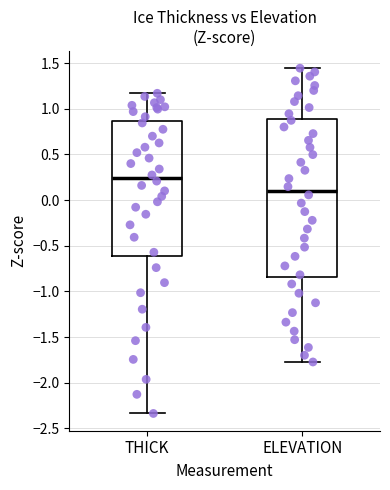

Which box has the highest median line?

THICK